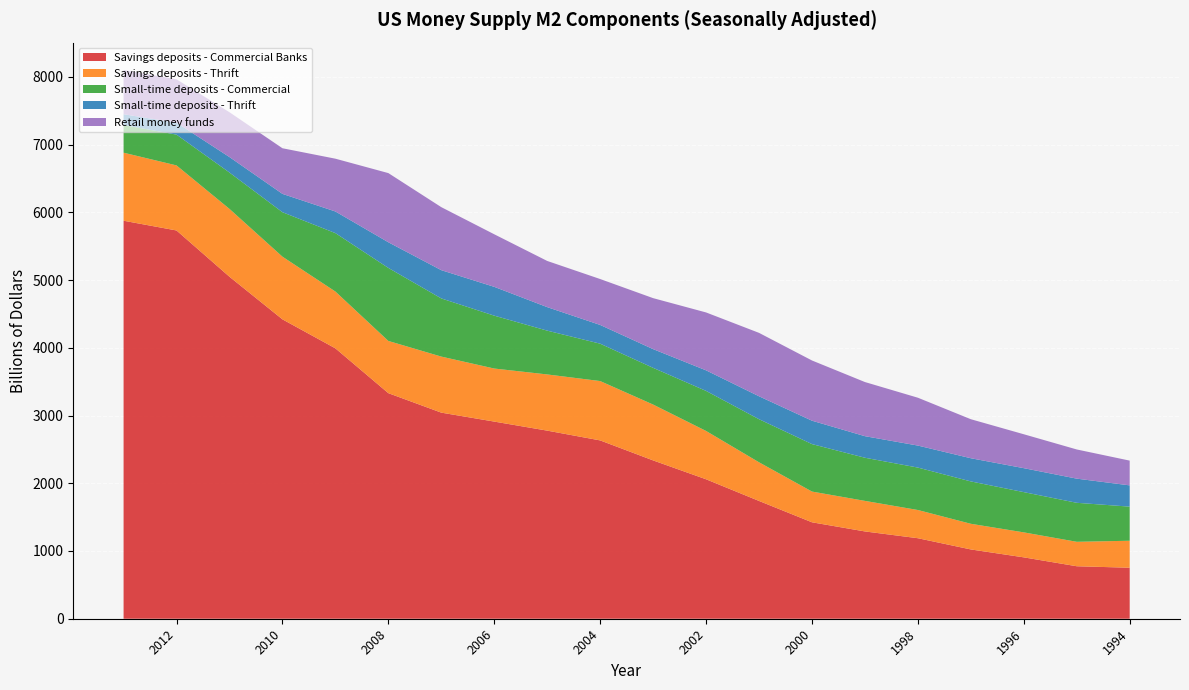

Reading left to right, list all the values displayed in this chart.

Savings deposits - Commercial Banks: 5875.7	5731.8	5048.6	4419.8	3991.6	3330.0	3042.5	2910.4	2776.9	2632.6	2337.3	2058.7	1738.8	1423.7	1288.7	1188.6	1022.9	906.1	774.8	752.8
Savings deposits - Thrift: 1004.4	960.5	1001.7	925.5	838.8	771.0	827.5	783.3	829.6	876.2	824.7	713.4	570.8	453.8	451.1	416.5	378.8	368.8	361.0	398.5
Small-time deposits - Commercial: 408.8	454.5	536.8	656.3	862.5	1078.0	858.7	780.6	646.7	551.9	541.9	591.3	636.0	700.8	636.9	626.4	625.5	594.2	575.8	503.6
Small-time deposits - Thrift: 159.2	176.4	228.4	270.5	319.4	378.7	417.1	425.3	347.0	276.5	276.2	303.5	338.5	345.3	318.3	324.9	342.2	353.7	356.5	313.9
Retail money funds: 652.0	640.1	661.8	673.6	779.3	1021.2	930.3	776.0	681.7	677.8	752.8	854.8	936.1	889.0	799.2	706.4	576.0	500.7	430.8	365.4